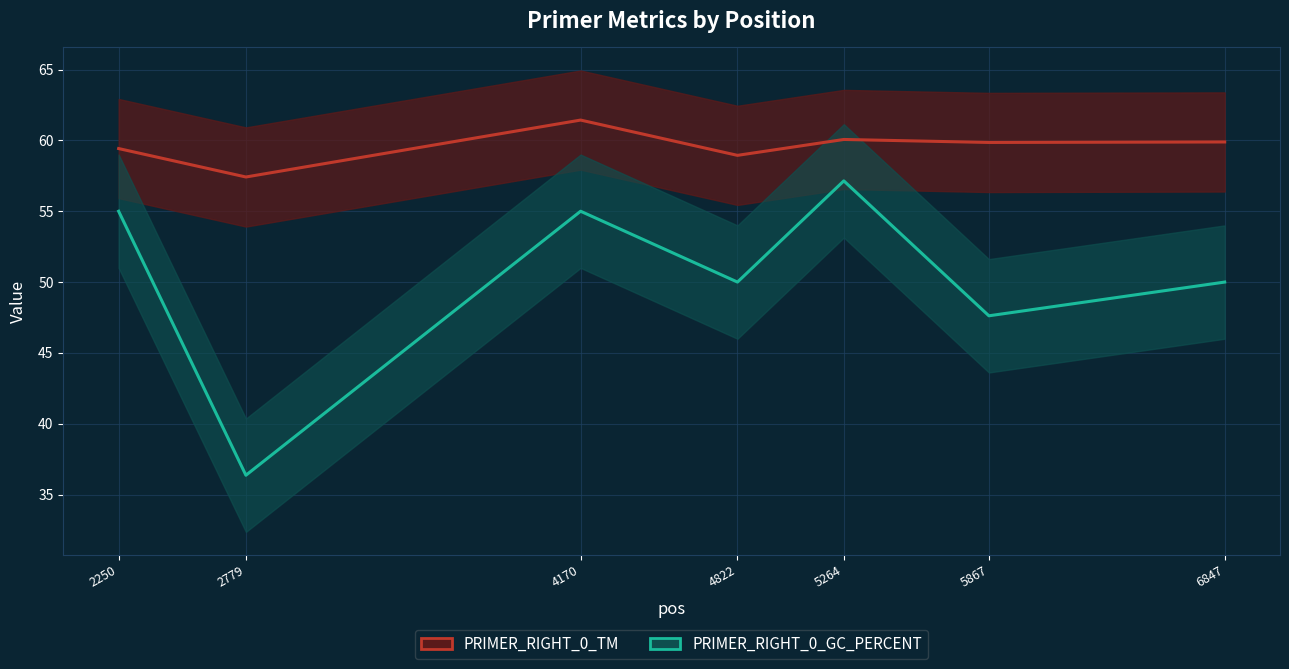

True or false: PRIMER_RIGHT_0_GC_PERCENT has a value of 57.1 at 5264.

True